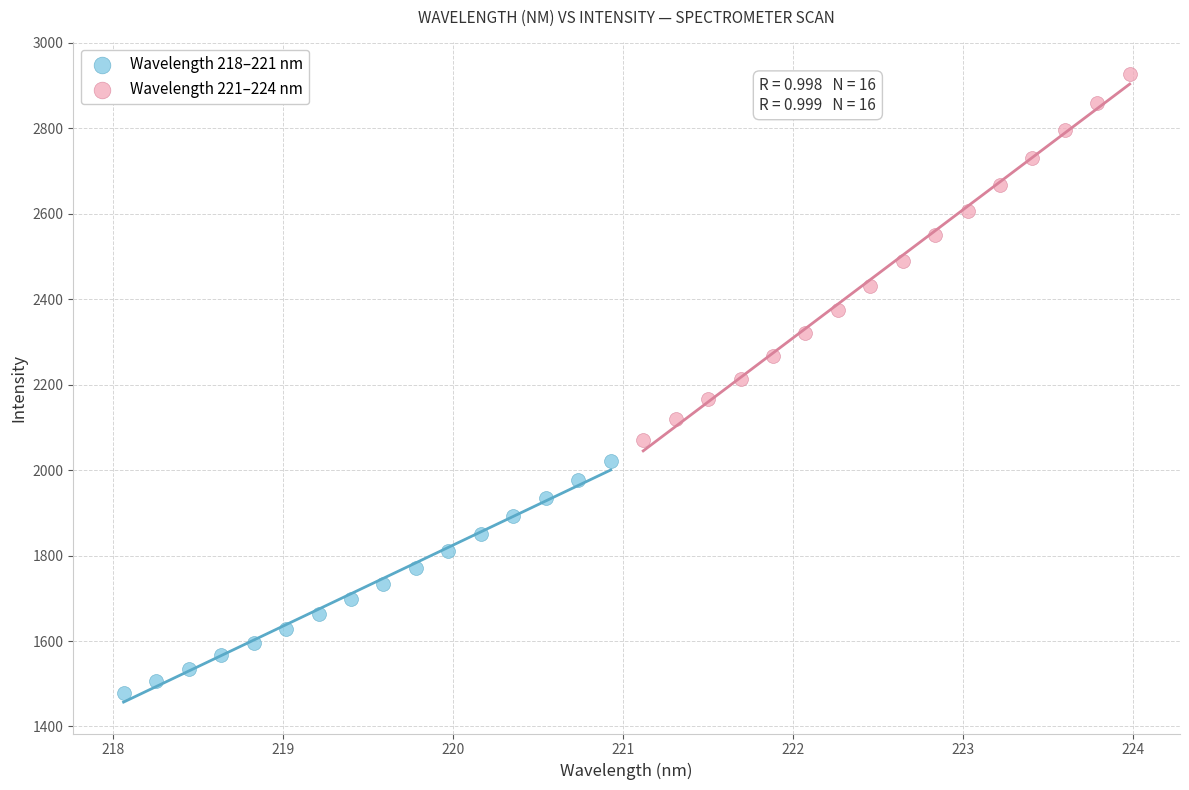

Which series has the widest spread of Y values?

Wavelength 221–224 nm